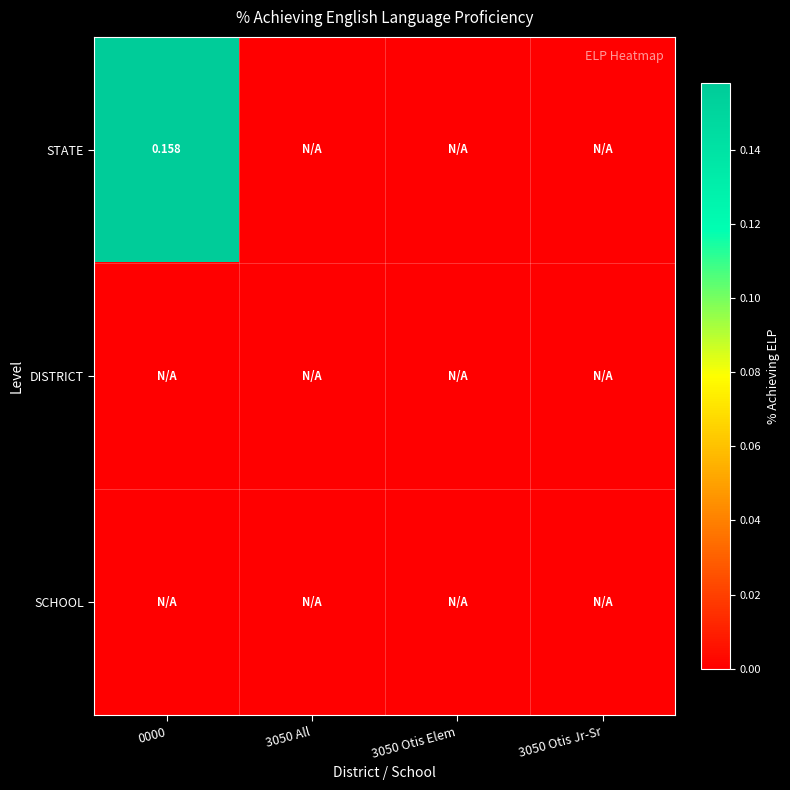

Rank the series at 3050 Otis Elem from highest to lowest value.

STATE, DISTRICT, SCHOOL